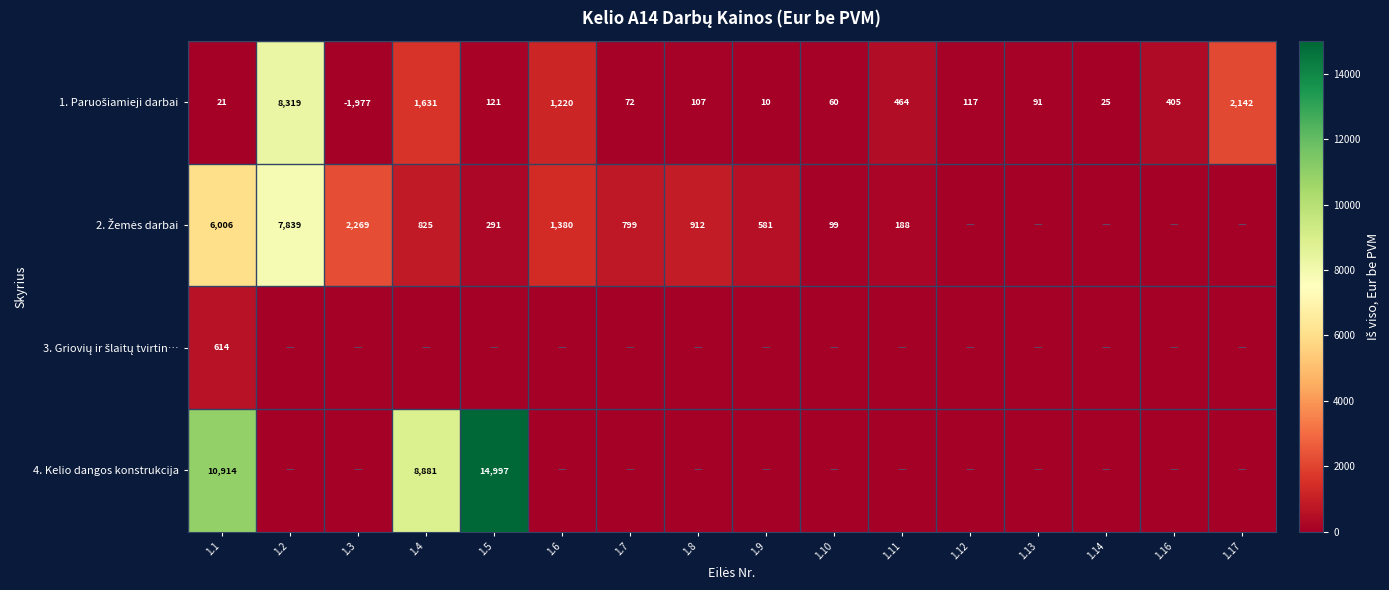

What is the average value of the 4. Kelio dangos konstrukcija series?

2174.5